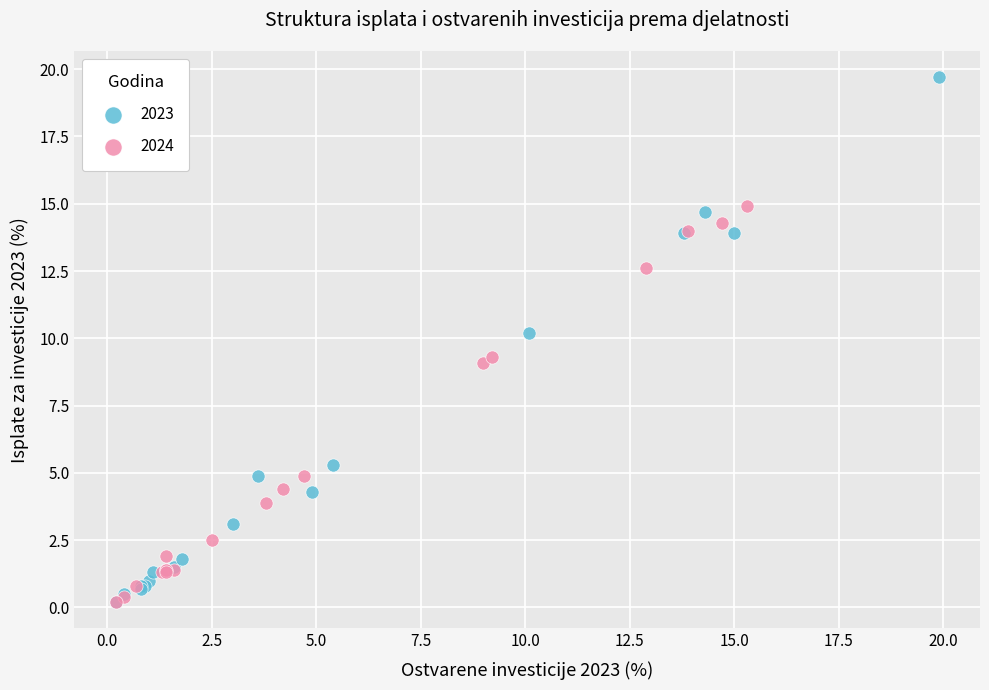

What are all the series names shown in the legend?

2023, 2024